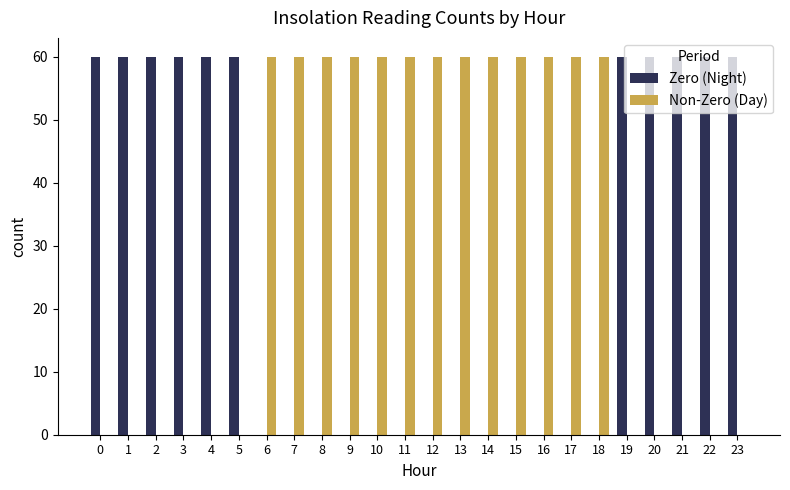

Which series has the largest total across all categories?

Non-Zero (Day)